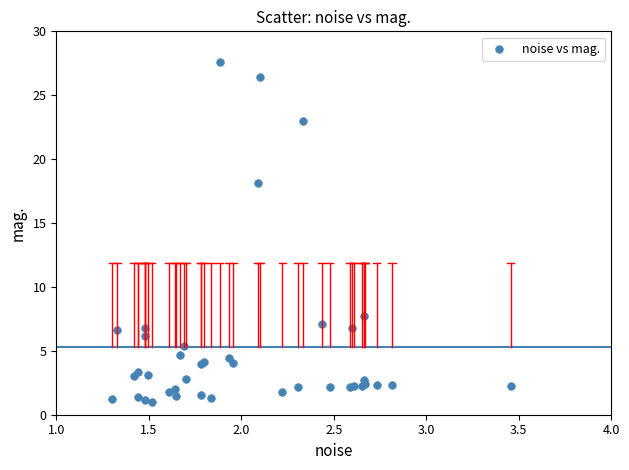

What Y value in the scatter plot is closest to 14?

18.1